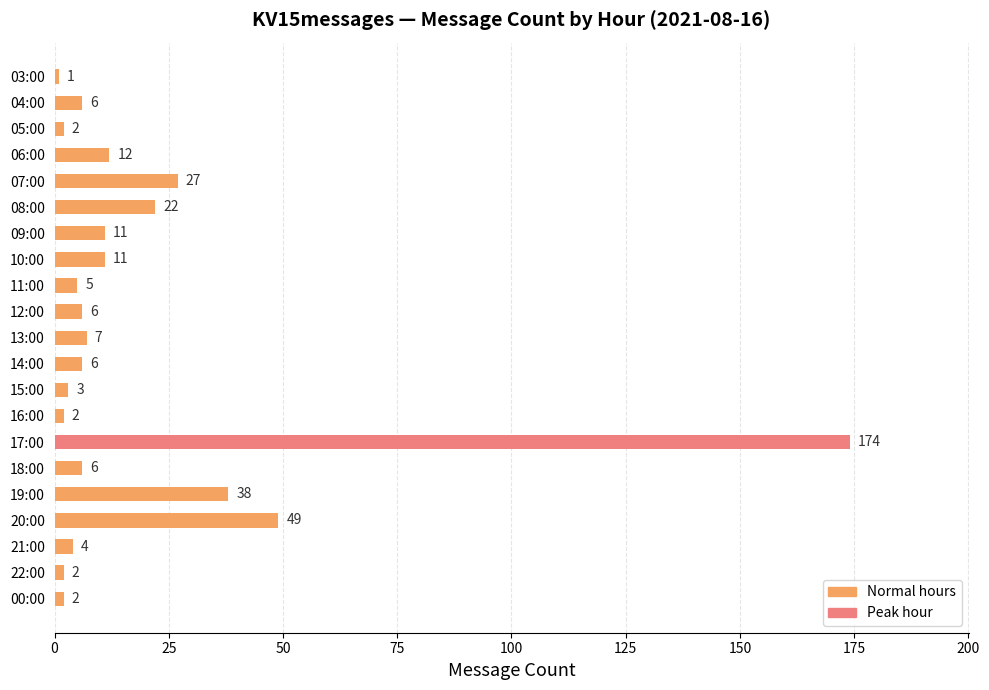

What is the value of the 11th bar from the top?

7